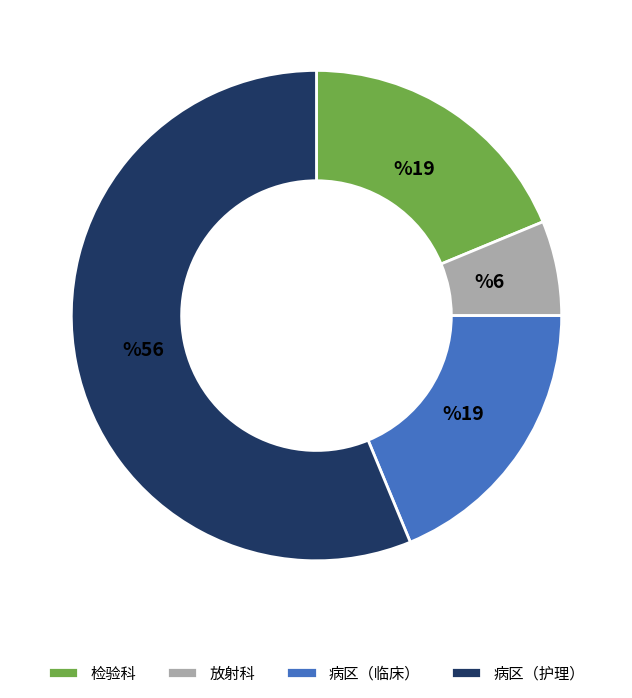

Is the sum of 检验科 and 病区（护理） greater than half?

Yes